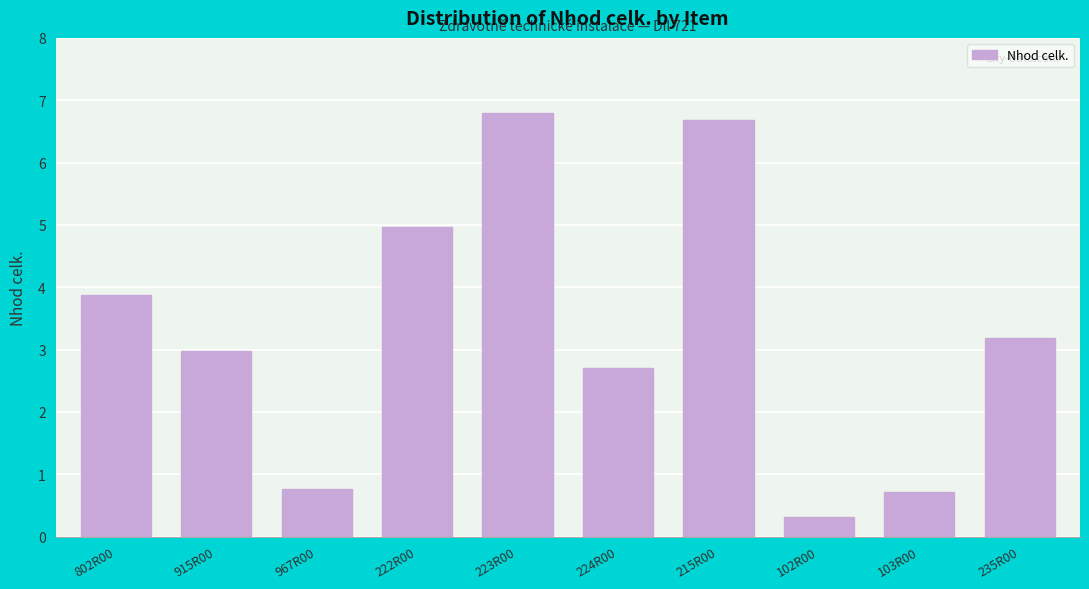

True or false: the data shows 1.2 at 103R00.

False